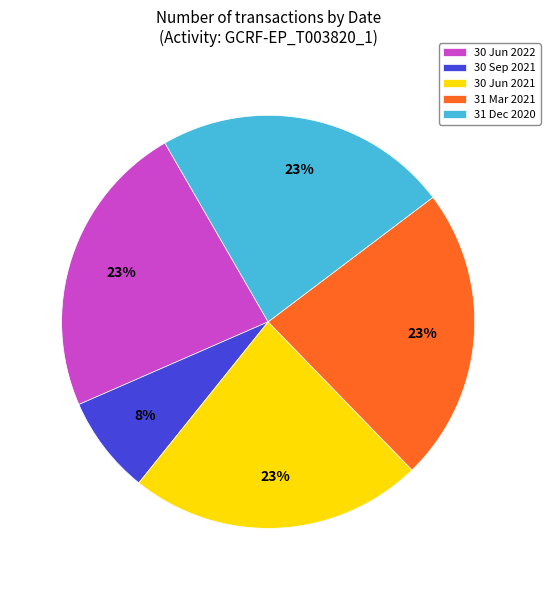

Approximately how many times larger is the value at 30 Jun 2021 compared to 31 Dec 2020?

1.0